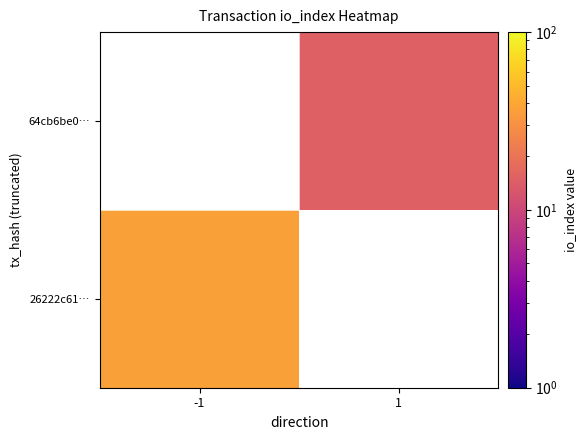

Which series has the largest range (max minus min)?

26222c61…